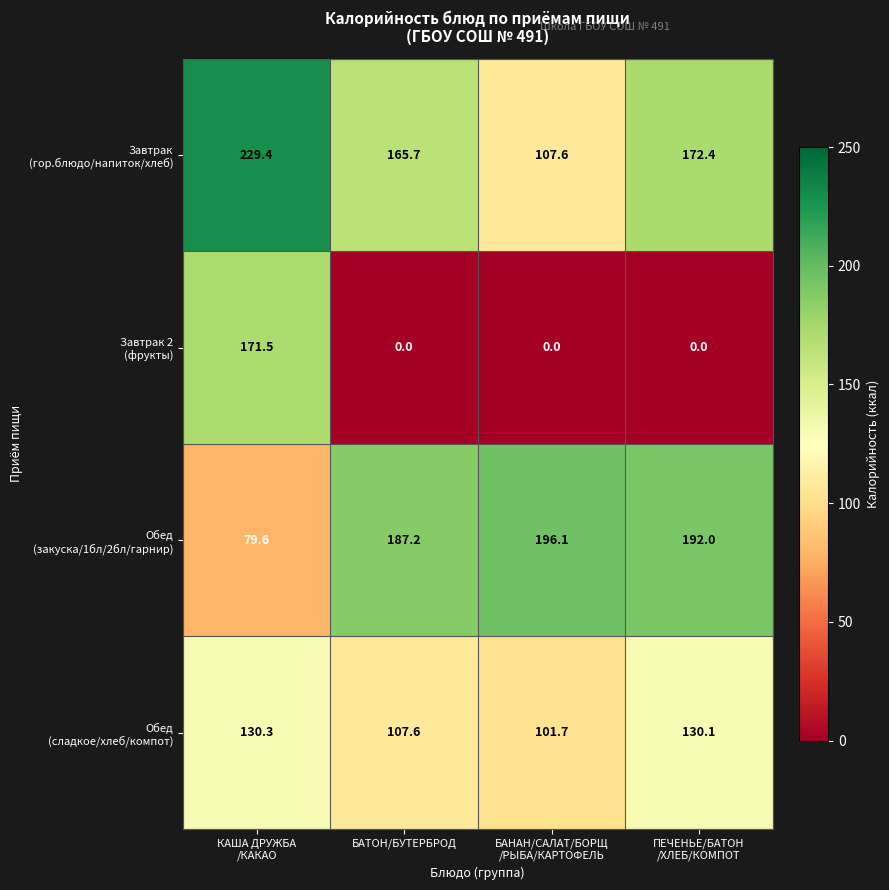

At how many categories does at least one series exceed 95?

4